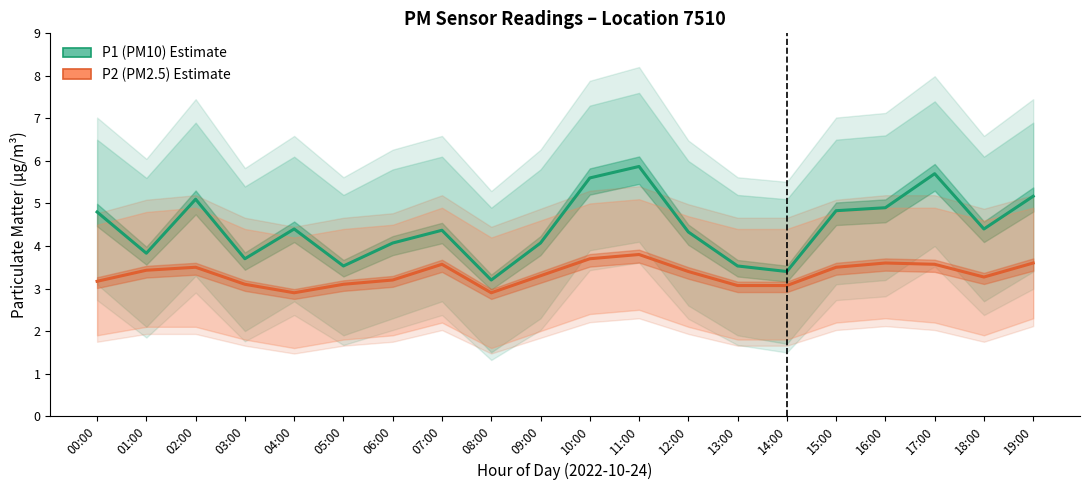

How many values in the P1 (PM10) series exceed 4?

14